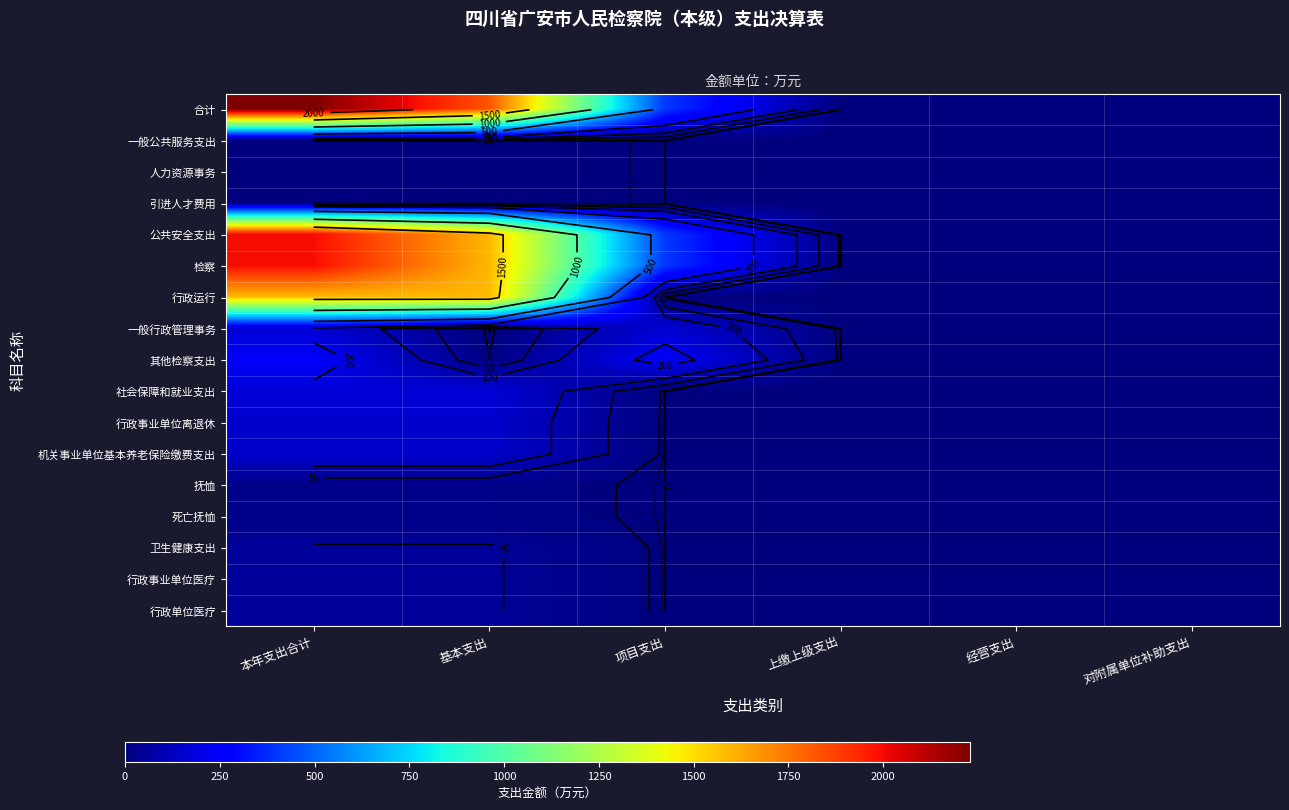

Count the number of data series in this chart.

17